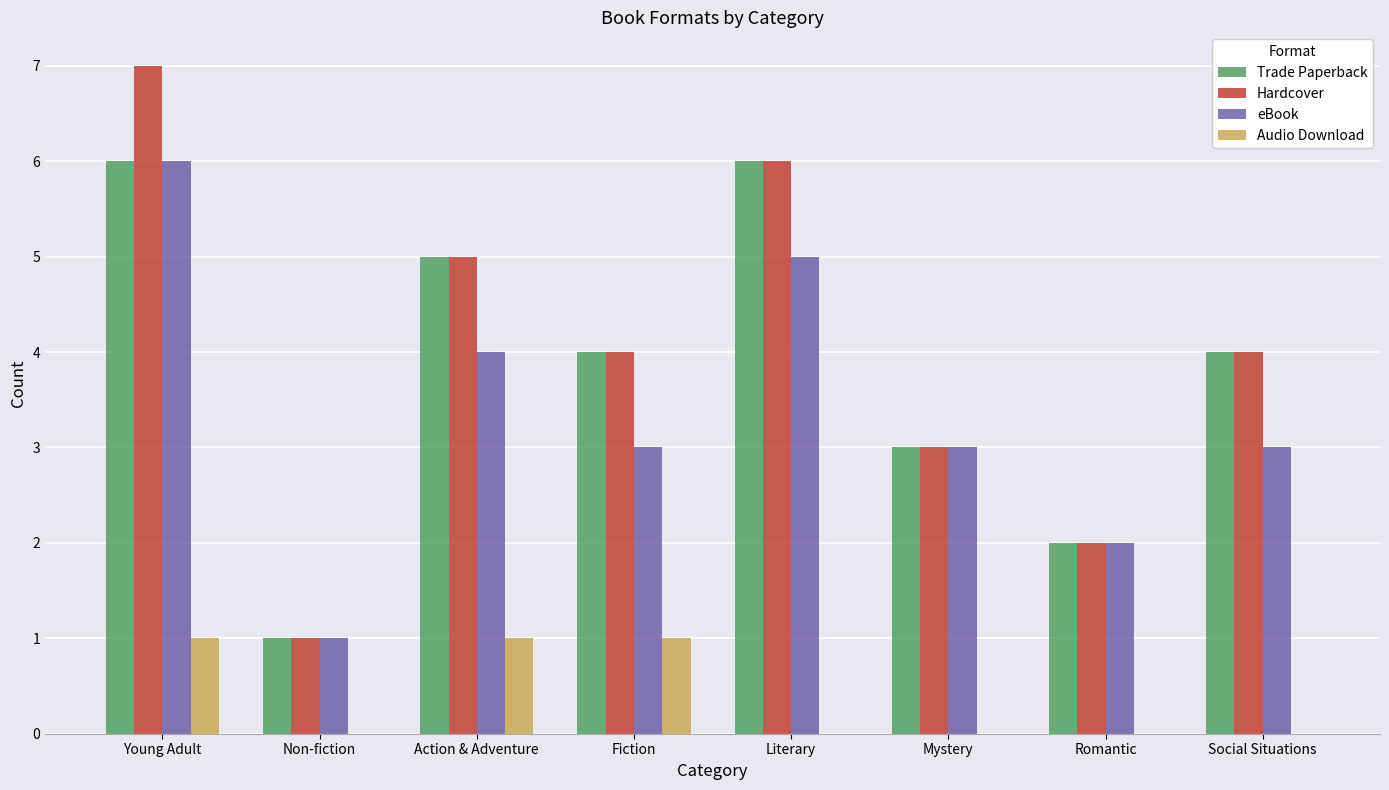

What is the maximum value for Trade Paperback?

6